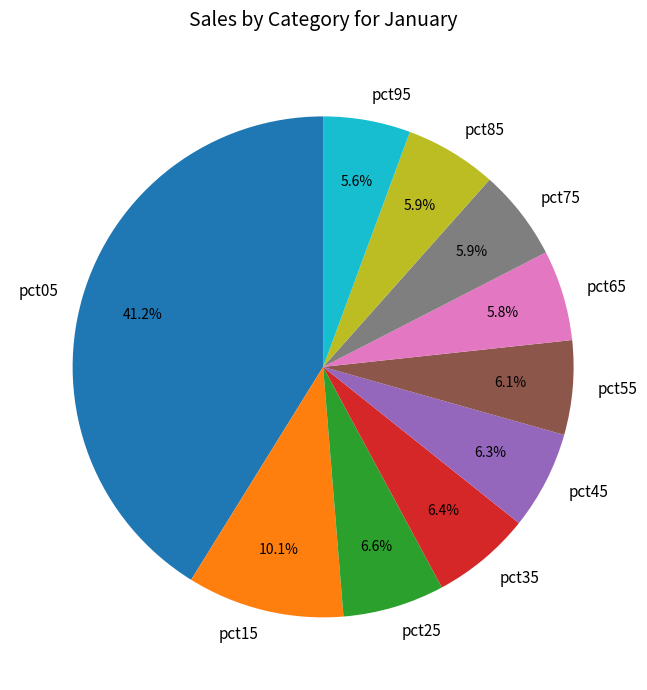

Combined, do pct35 and pct45 account for over 50%?

No